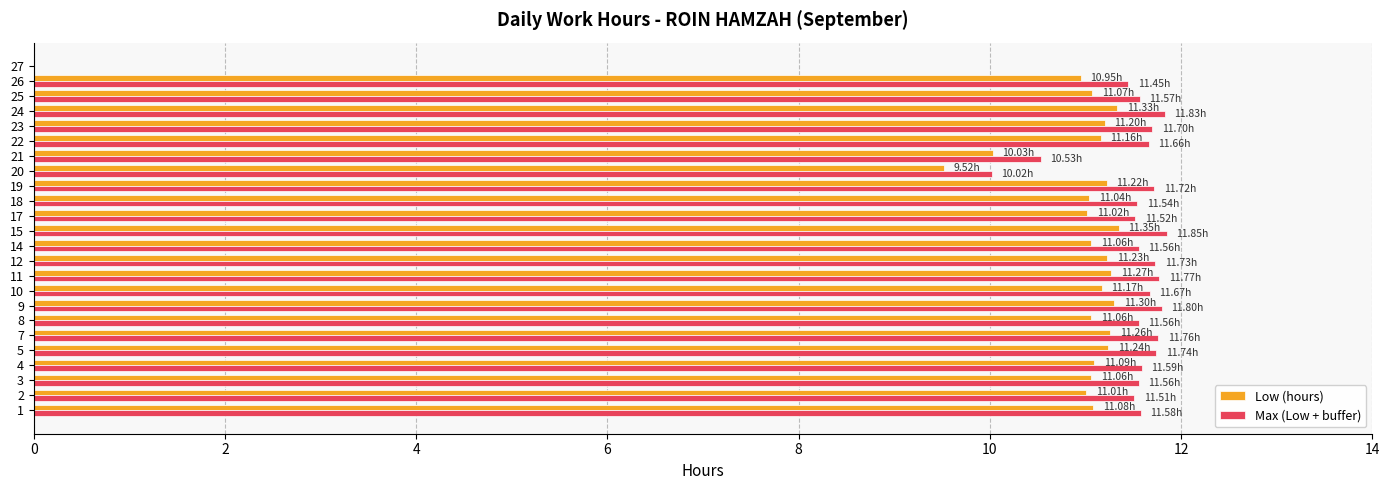

What is the total value across all series at 5?

23.0